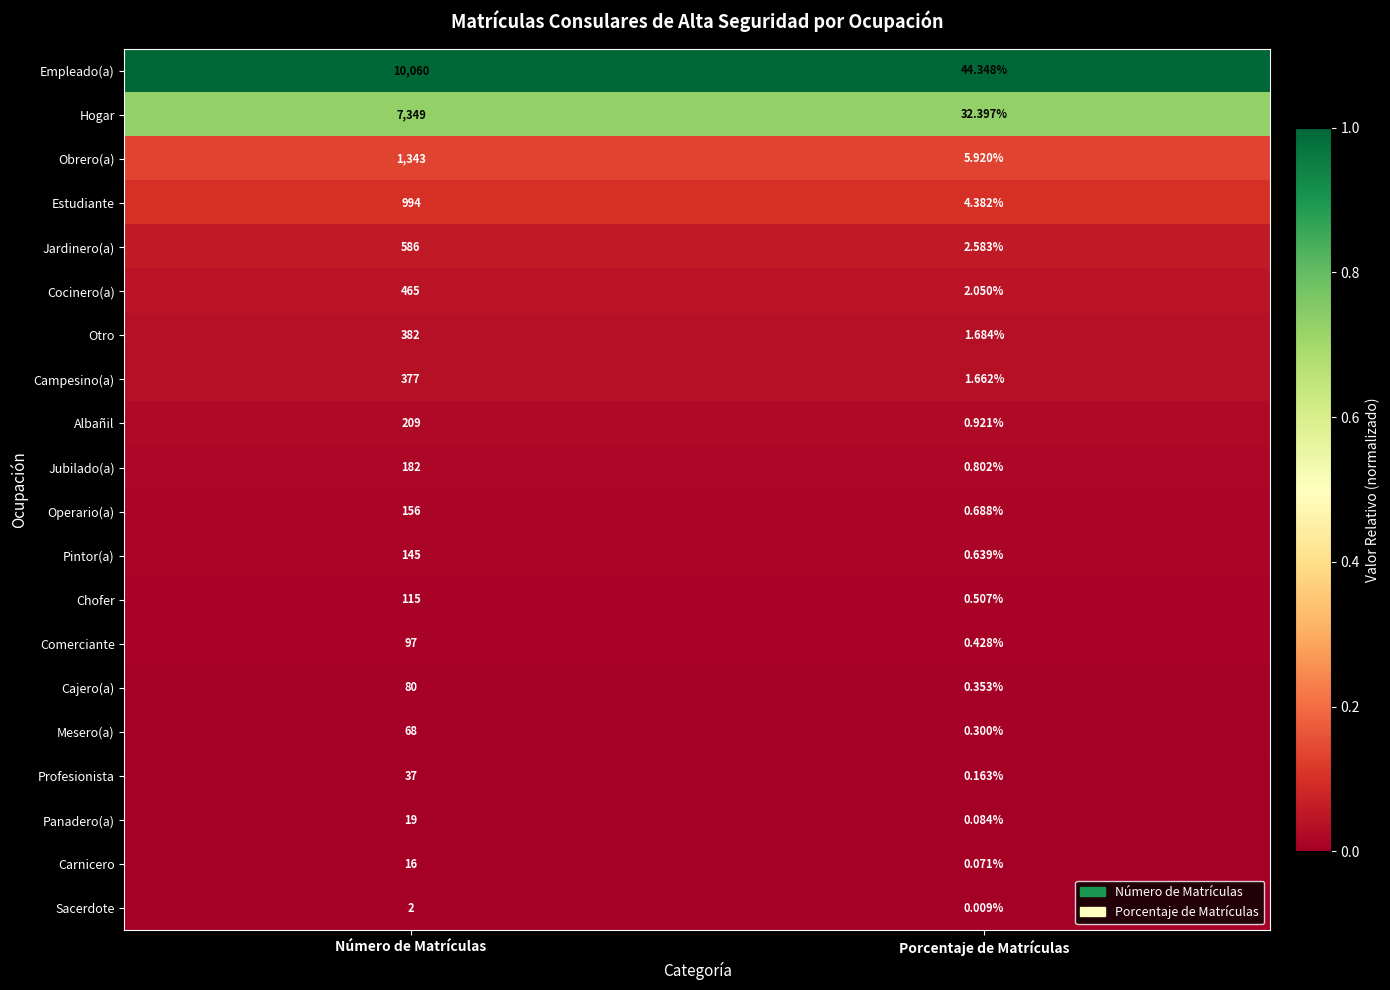

Is the value of Operario(a) at Porcentaje de Matrículas greater than the value of Albañil at Porcentaje de Matrículas?

No